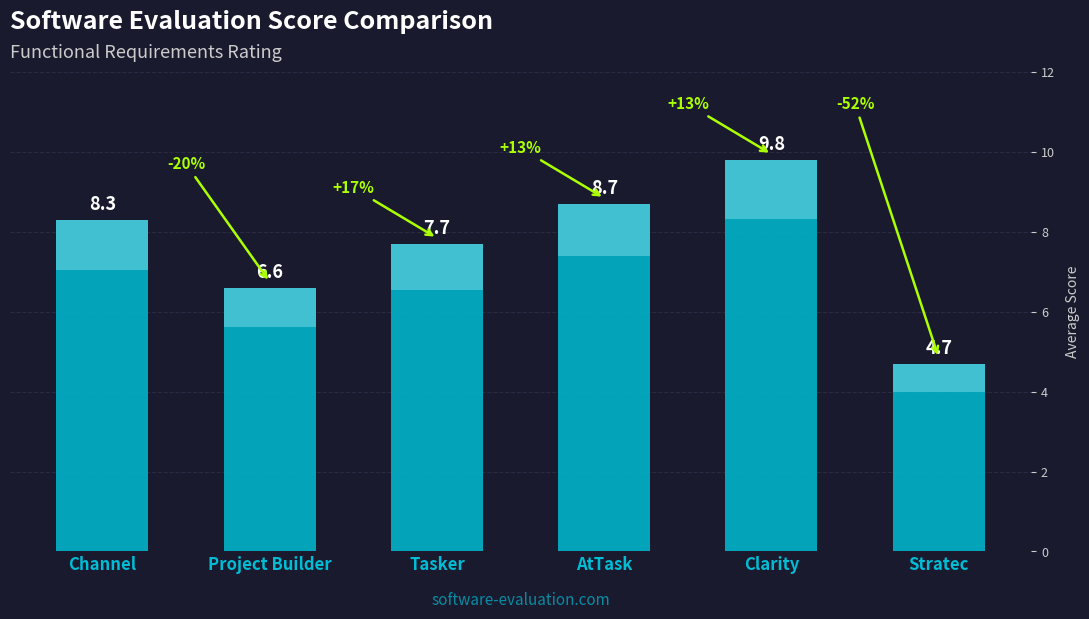

True or false: the data shows 8.4 at Stratec.

False